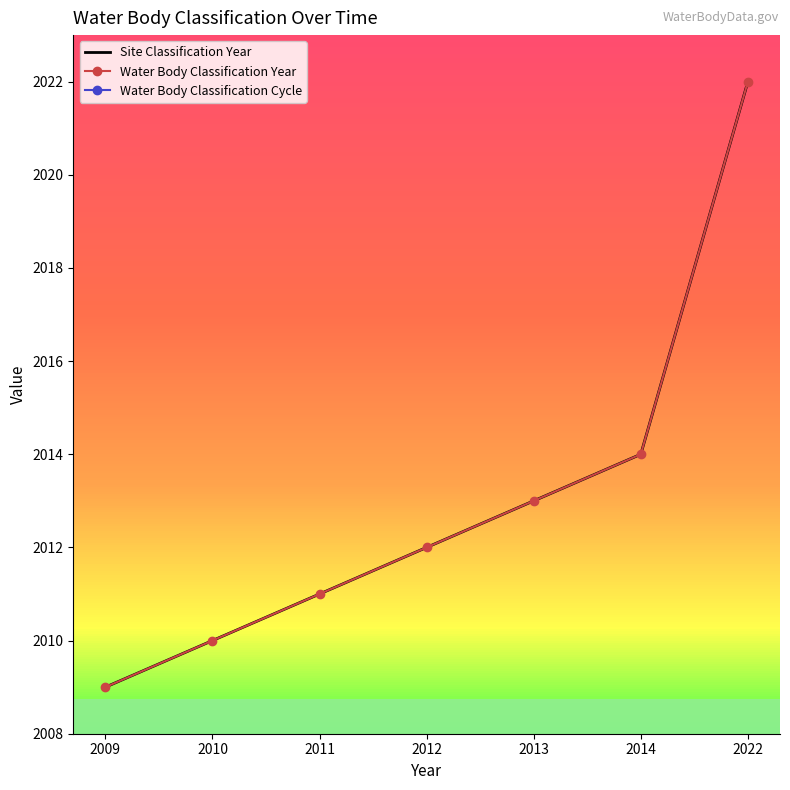

What is the sum of all Water Body Classification Cycle values?

9